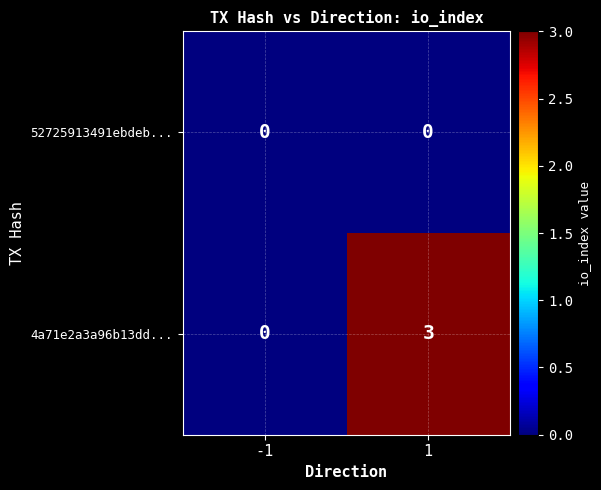

What is the maximum value for 4a71e2a3a96b13dd...?

3